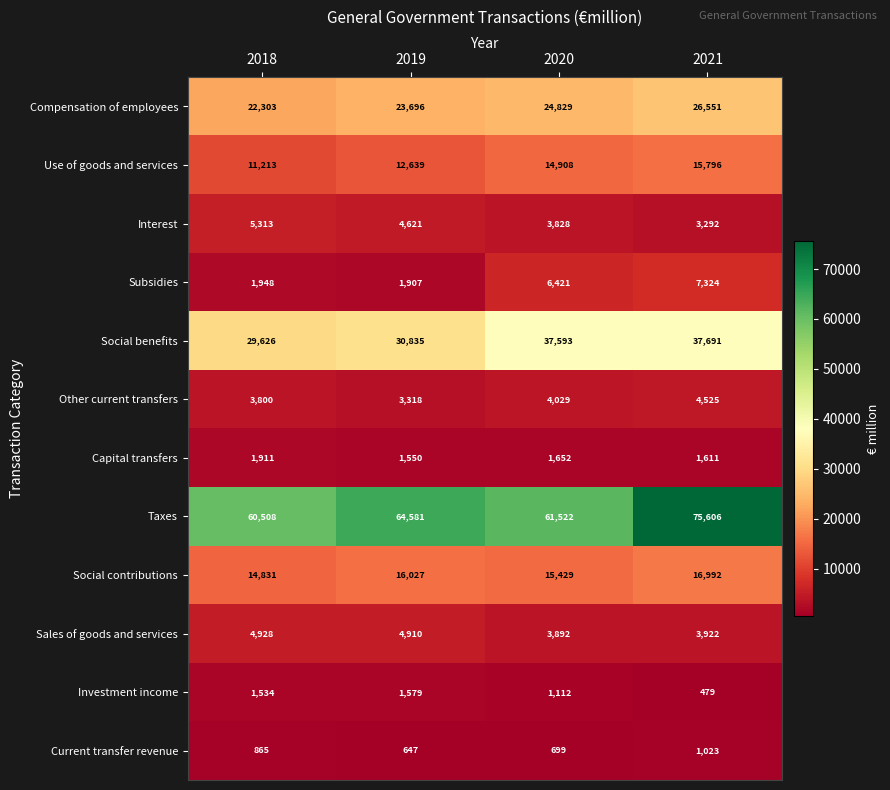

At how many categories does at least one series exceed 46359?

4